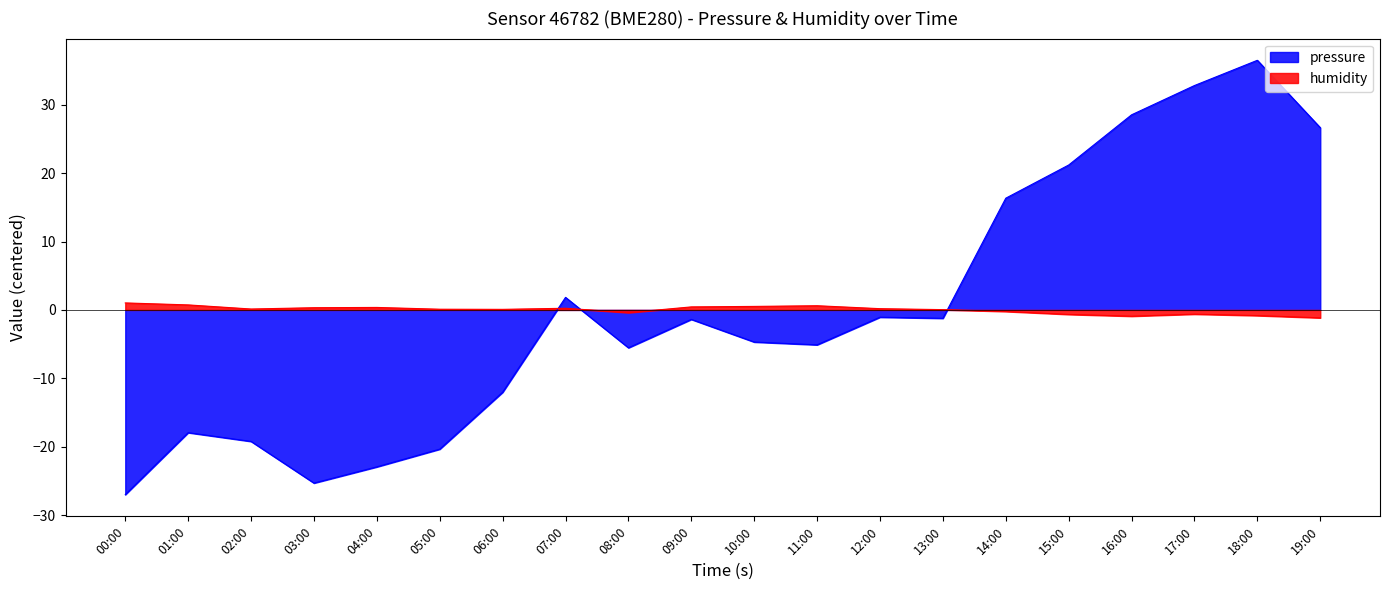

How many interior local peaks does the humidity series have?

4